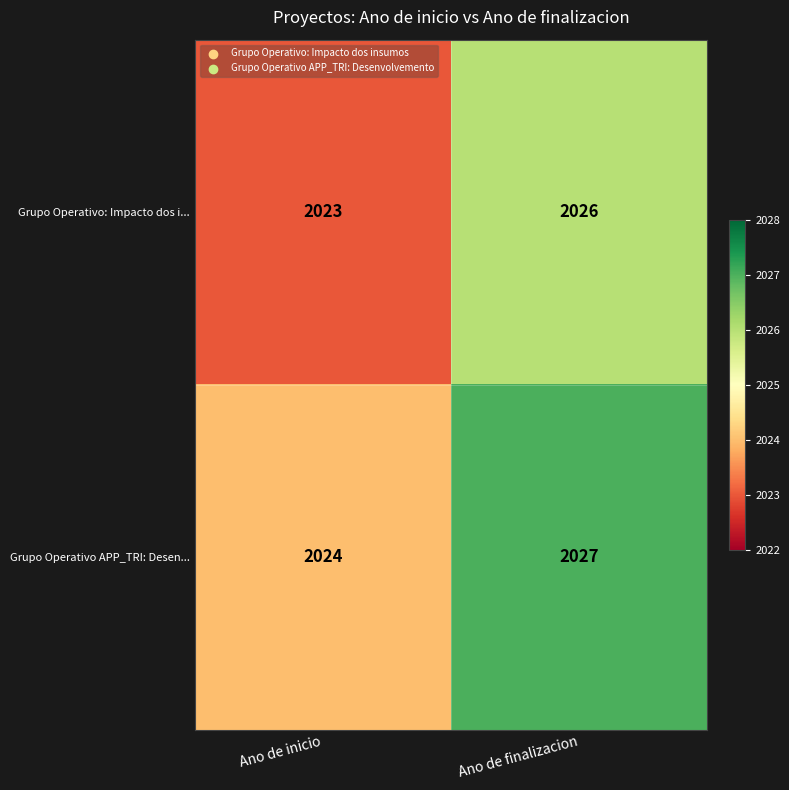

What is the sum of the Grupo Operativo APP_TRI: Desen... values at Ano de finalizacion and Ano de inicio?

4051